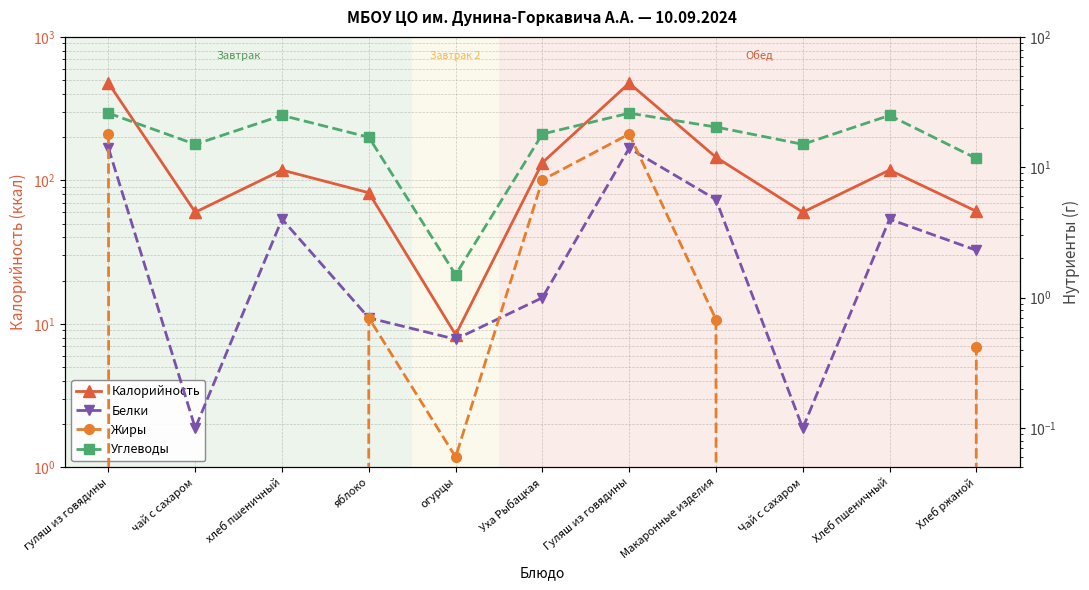

What is the lowest value of the Белки series?

0.1